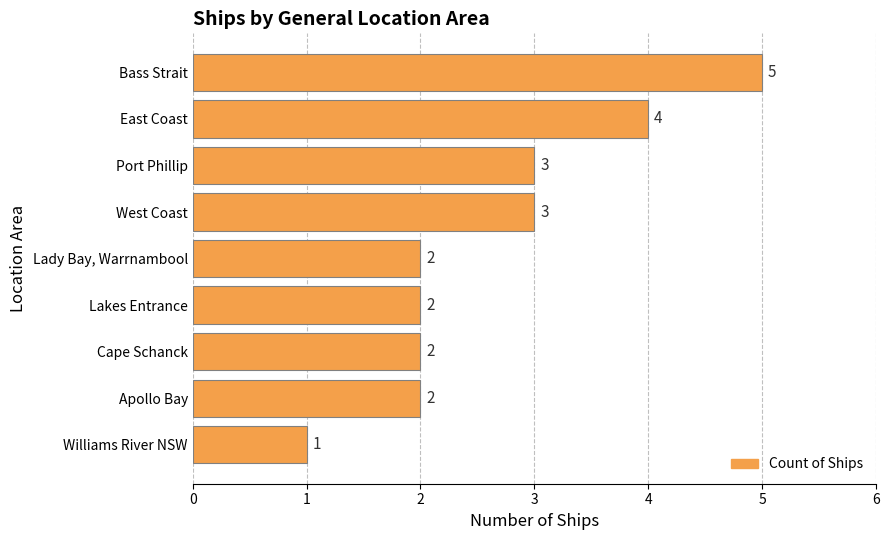

Reading top to bottom, extract all data points from this chart.

5	4	3	3	2	2	2	2	1